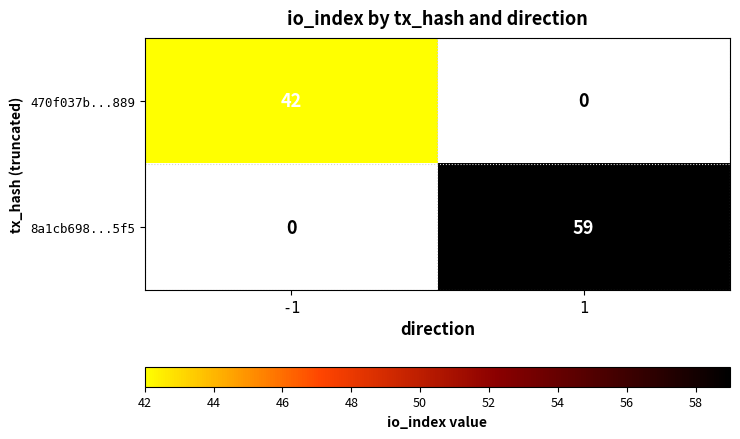

Count the number of categories in the chart.

2